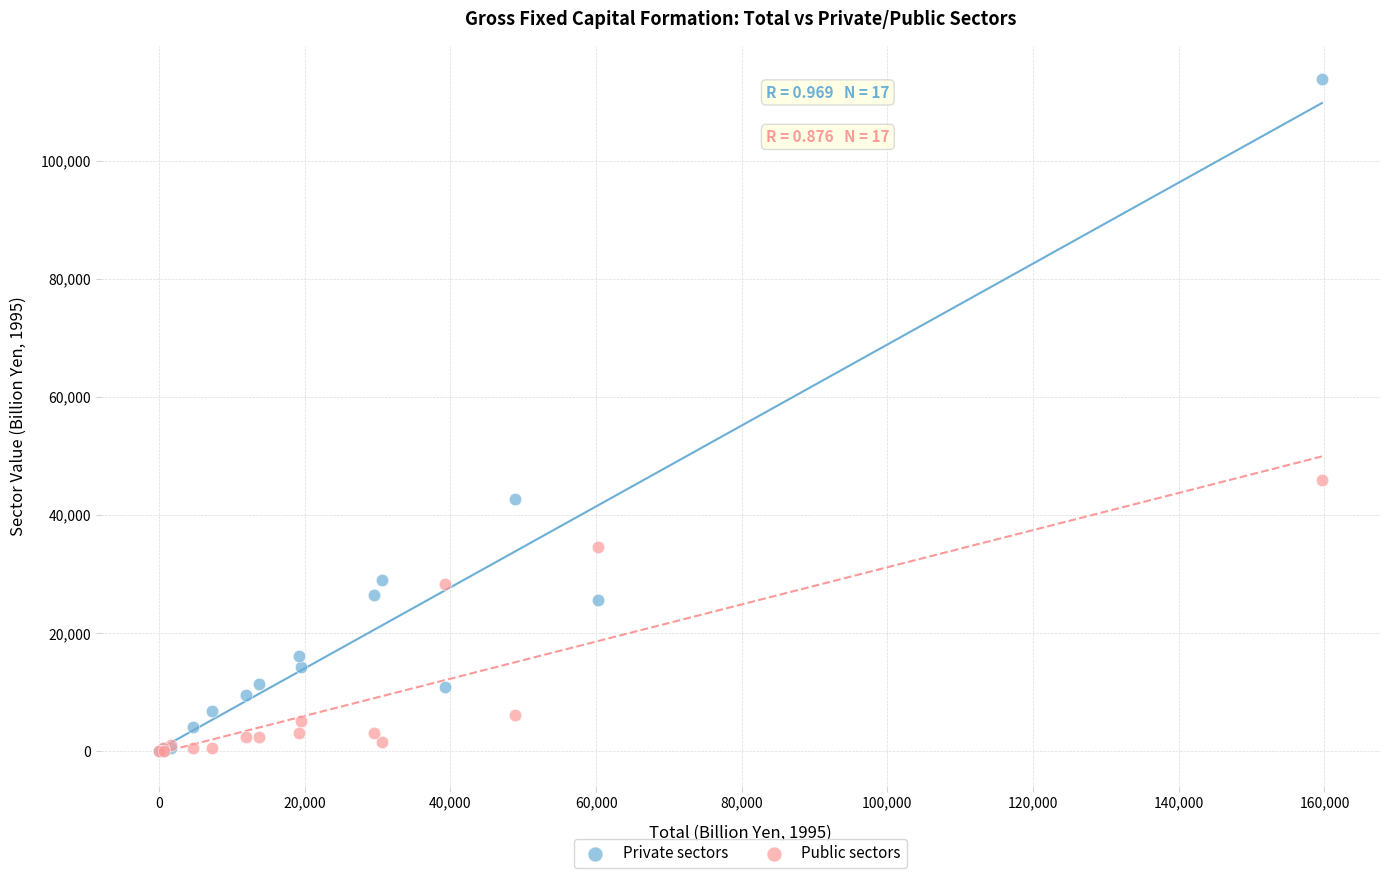

Which series contains the highest Y value?

Private sectors